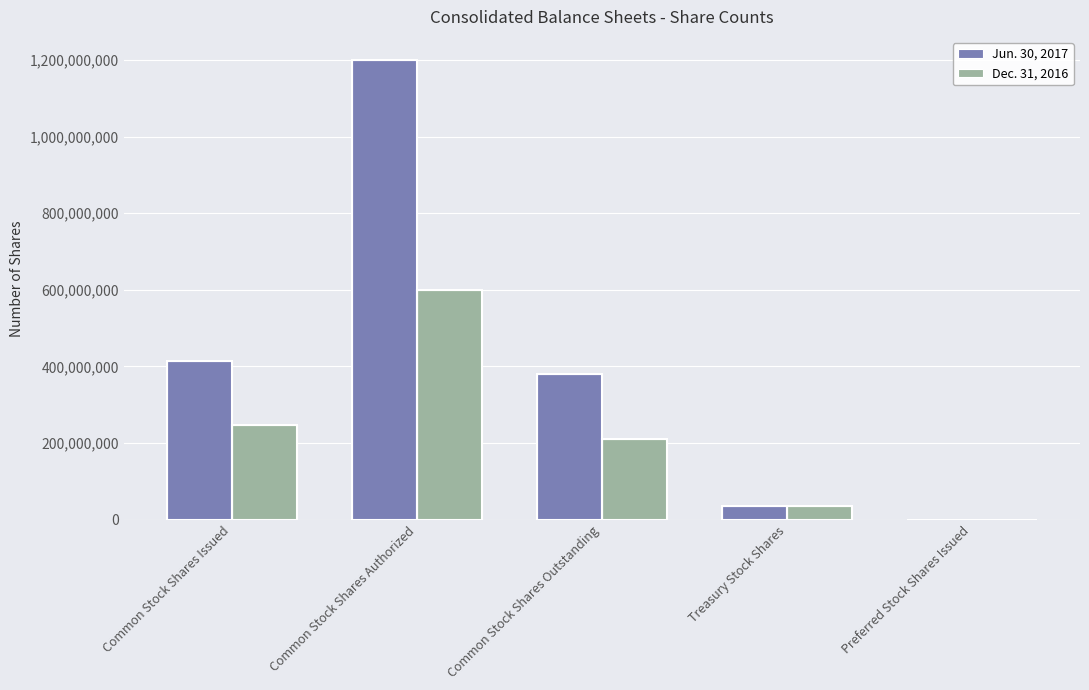

Reading right to left, transcribe all the data shown in this chart.

Jun. 30, 2017: 20000	34727293	380004718	1200000000	414732011
Dec. 31, 2016: 0	35129519	210681661	600000000	245811180